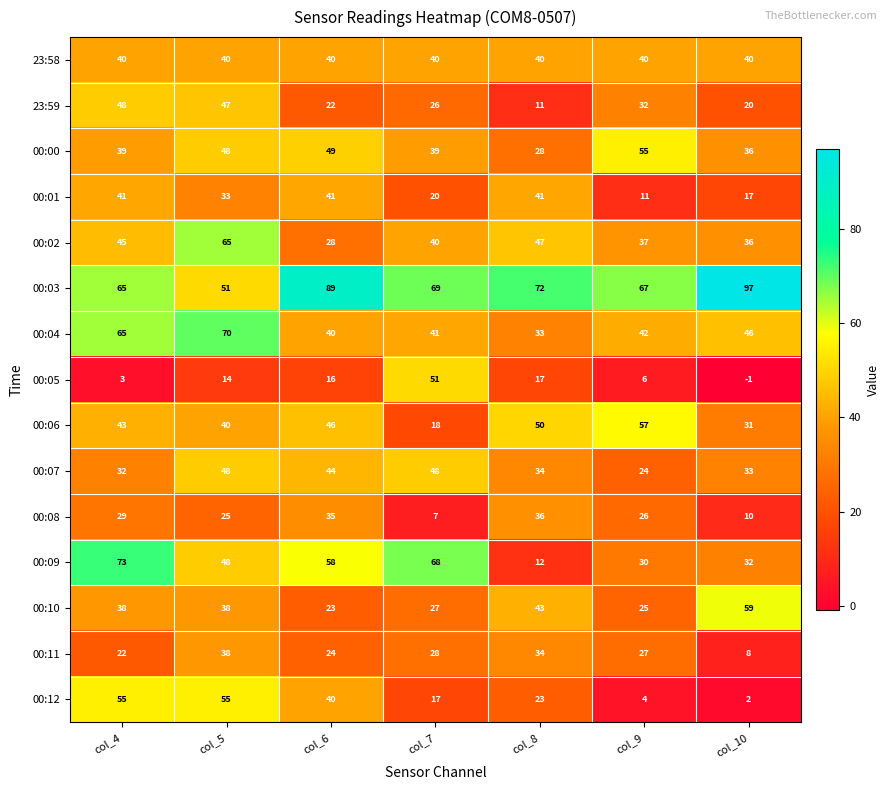

What is the spread (max minus min) of values at col_10?

98